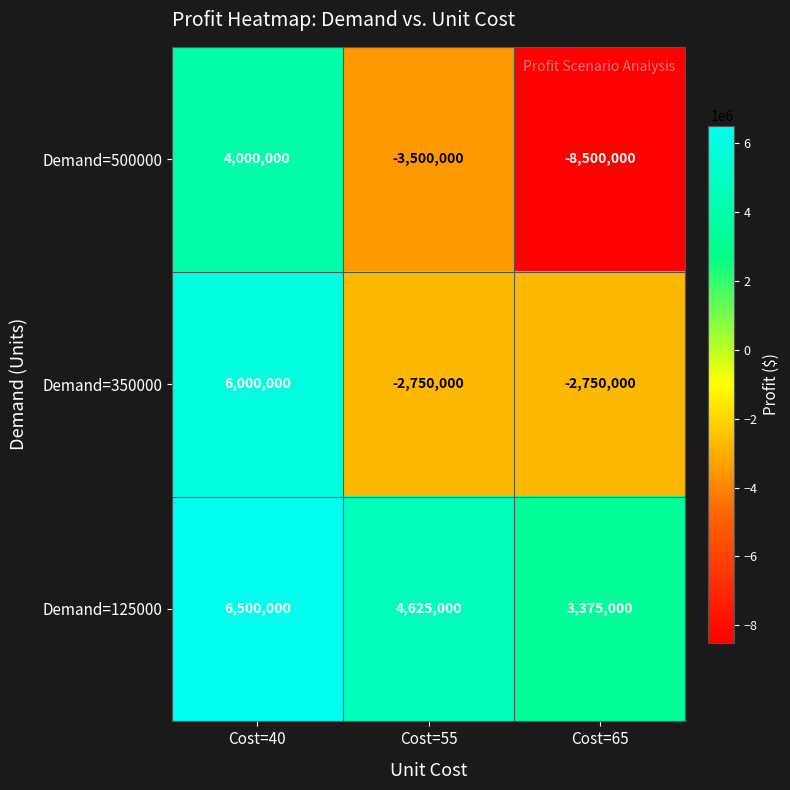

The Demand=125000 series shows 1137891 at Cost=65. True or false?

False